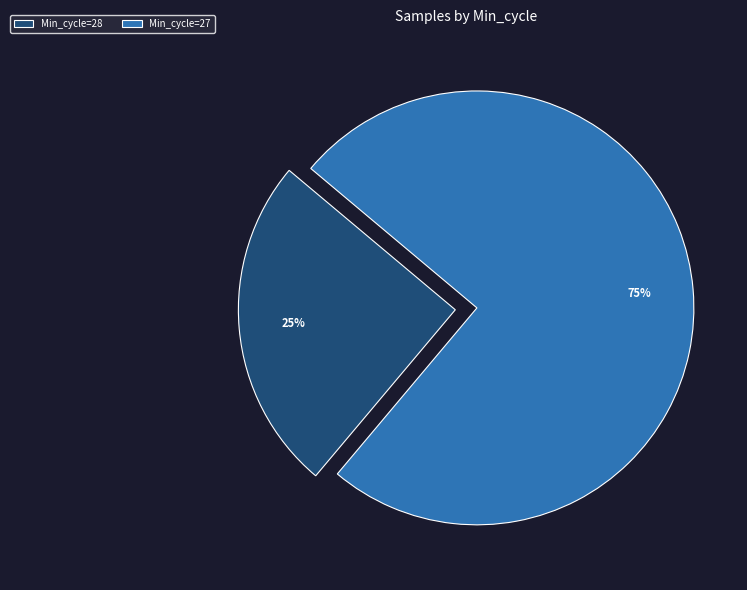

To the nearest percent, what is the average slice percentage?

50%